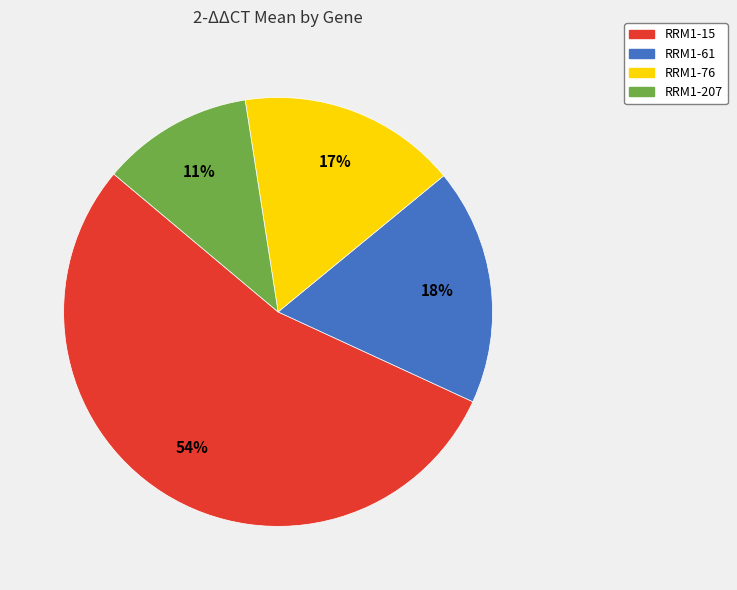

To the nearest percent, what is the combined percentage of RRM1-76 and RRM1-15?

71%